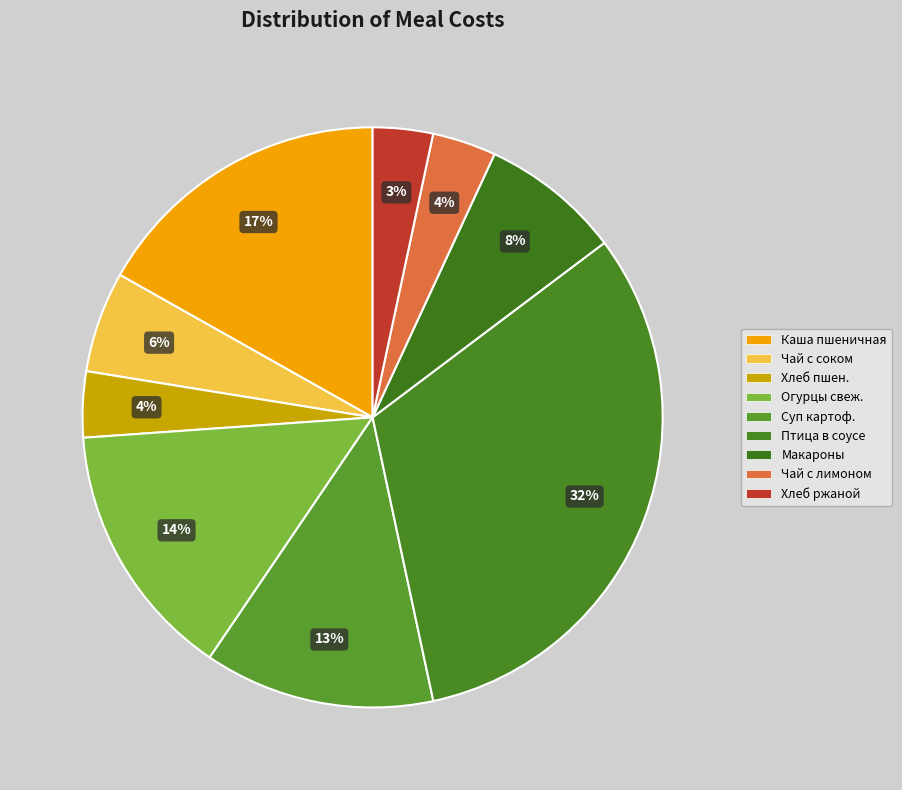

How many slices are in this pie chart?

9